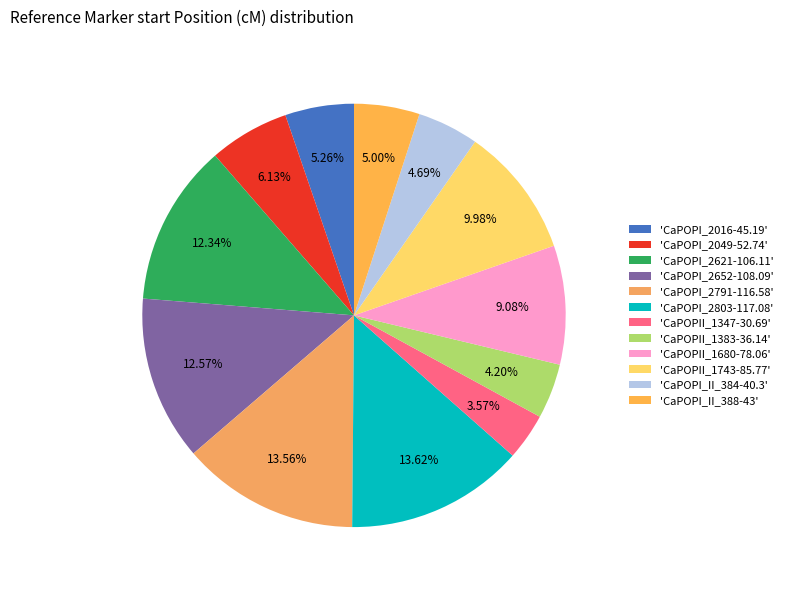

How many slices are in this pie chart?

12